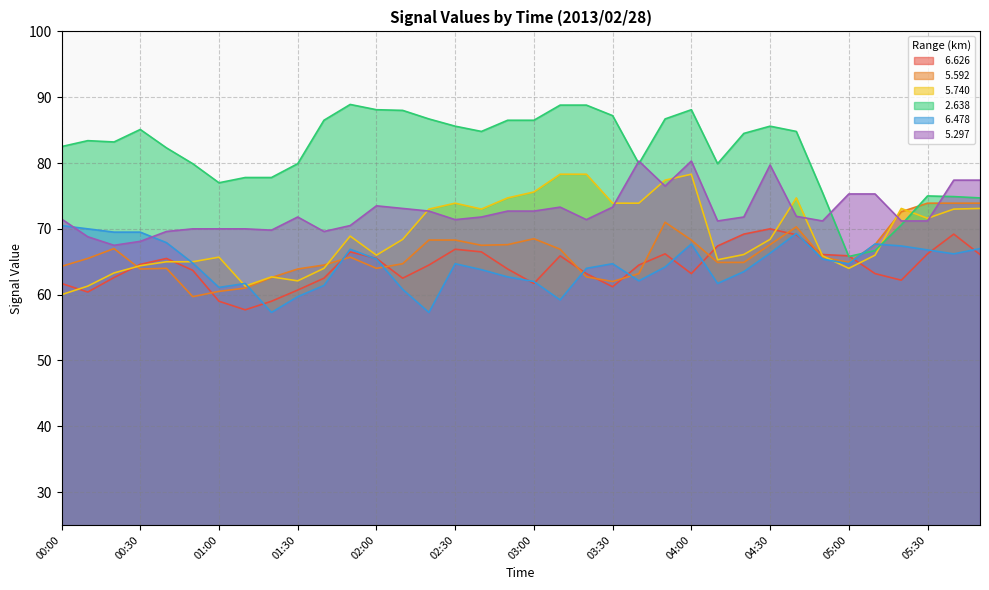

Which series ends up on top after the final intersection of   2.638 and   6.478?

  2.638